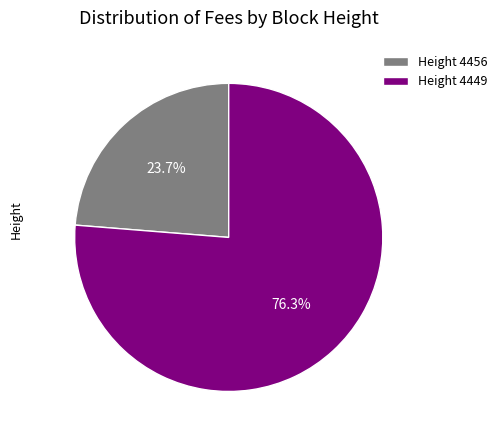

Rank the categories by value from highest to lowest.

Height 4449, Height 4456